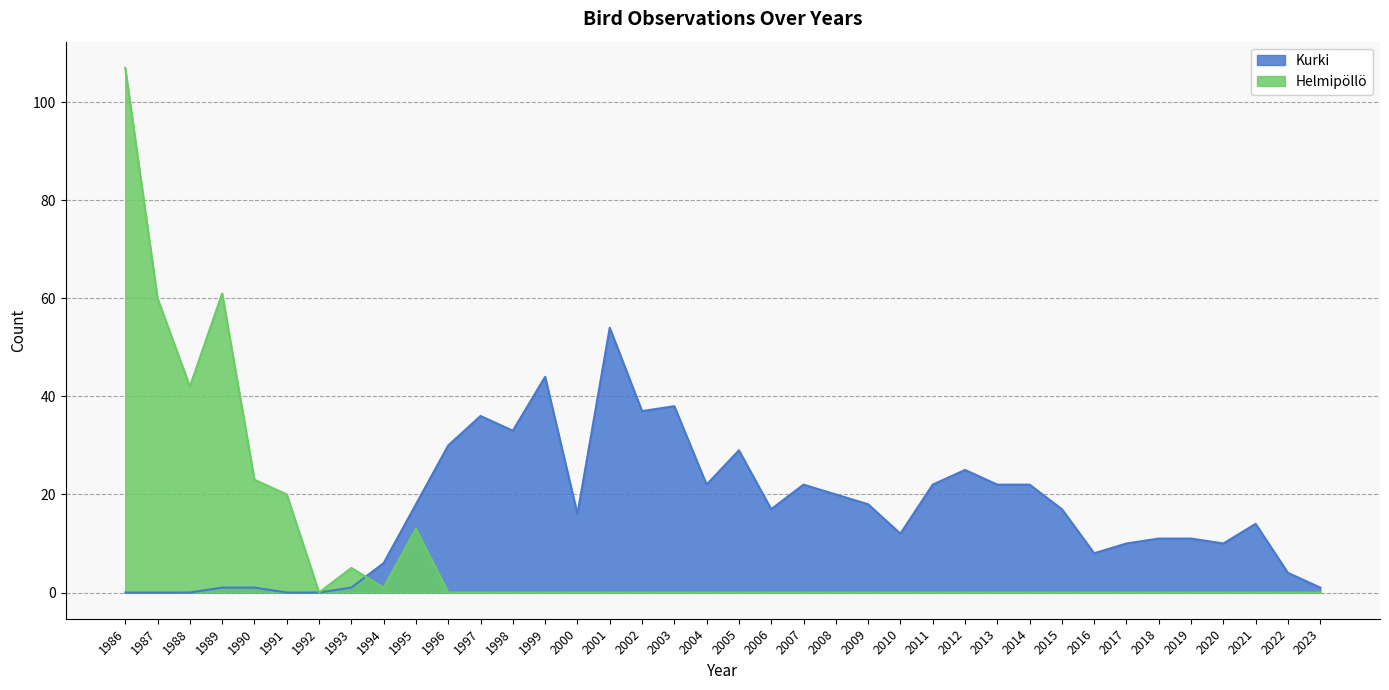

How many lines are shown in the chart?

2